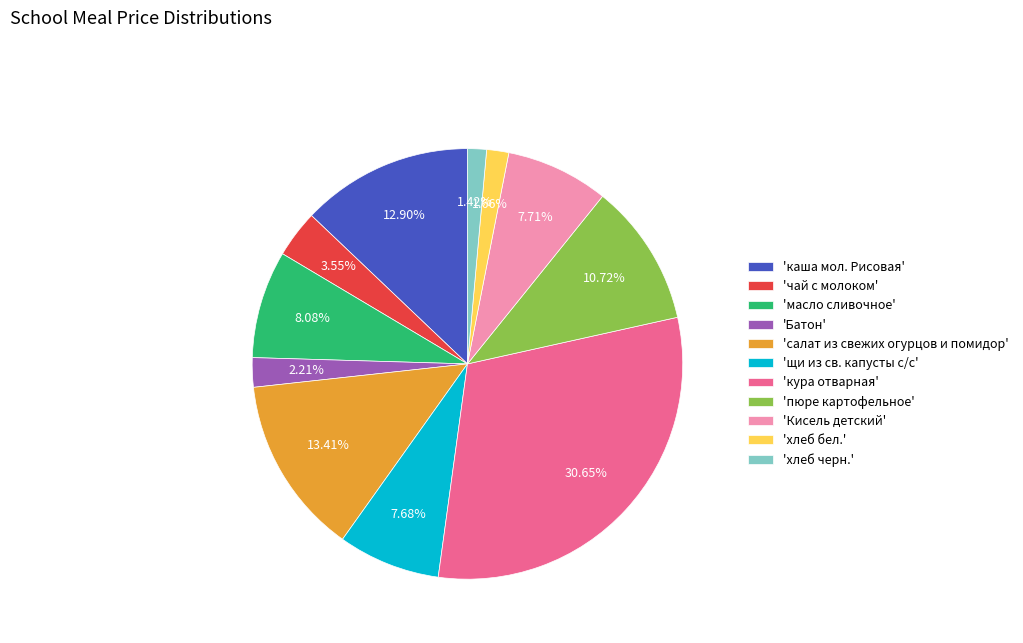

Count the number of slices in the pie.

11